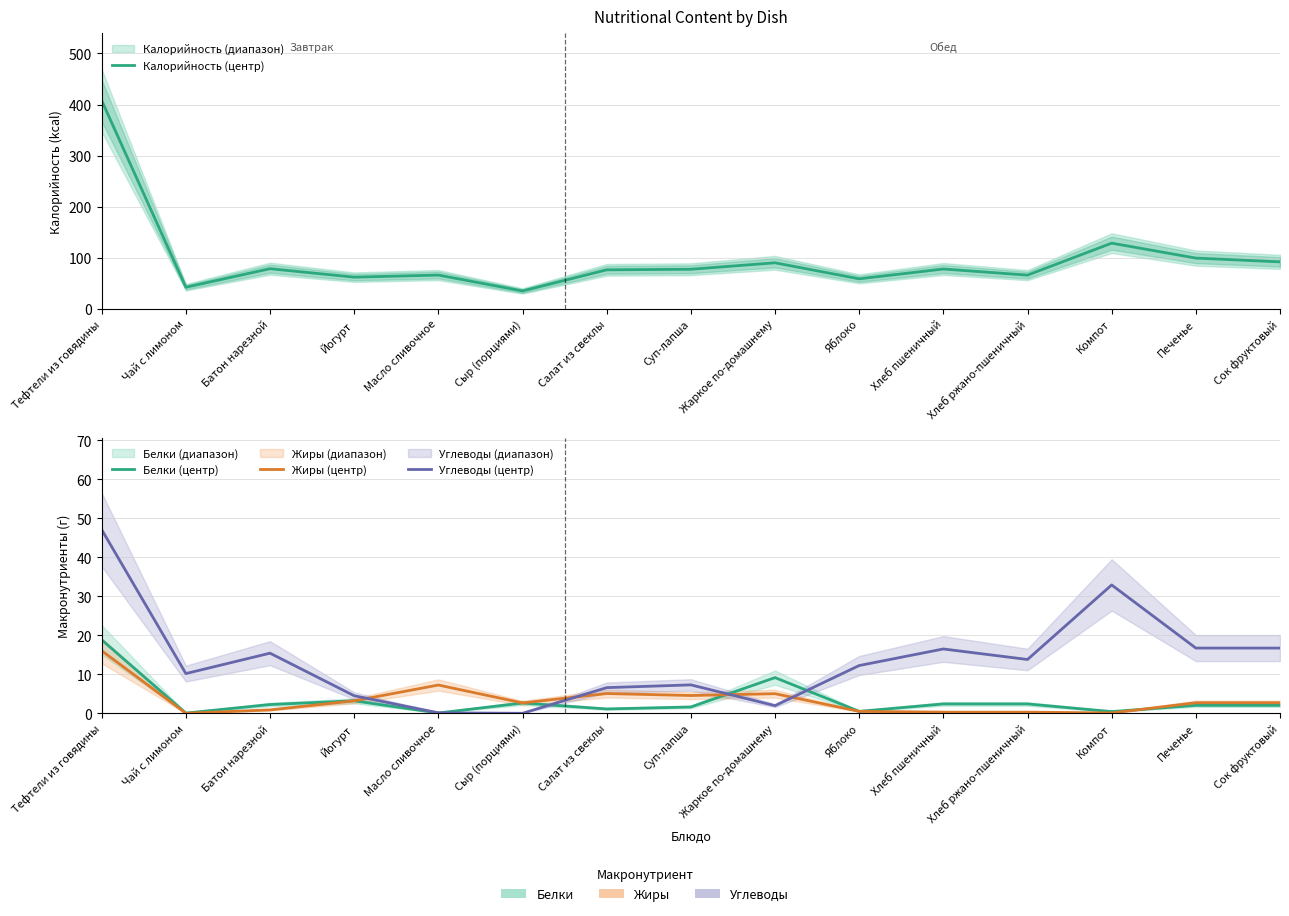

What is the maximum value for Калорийность (центр)?

407.8